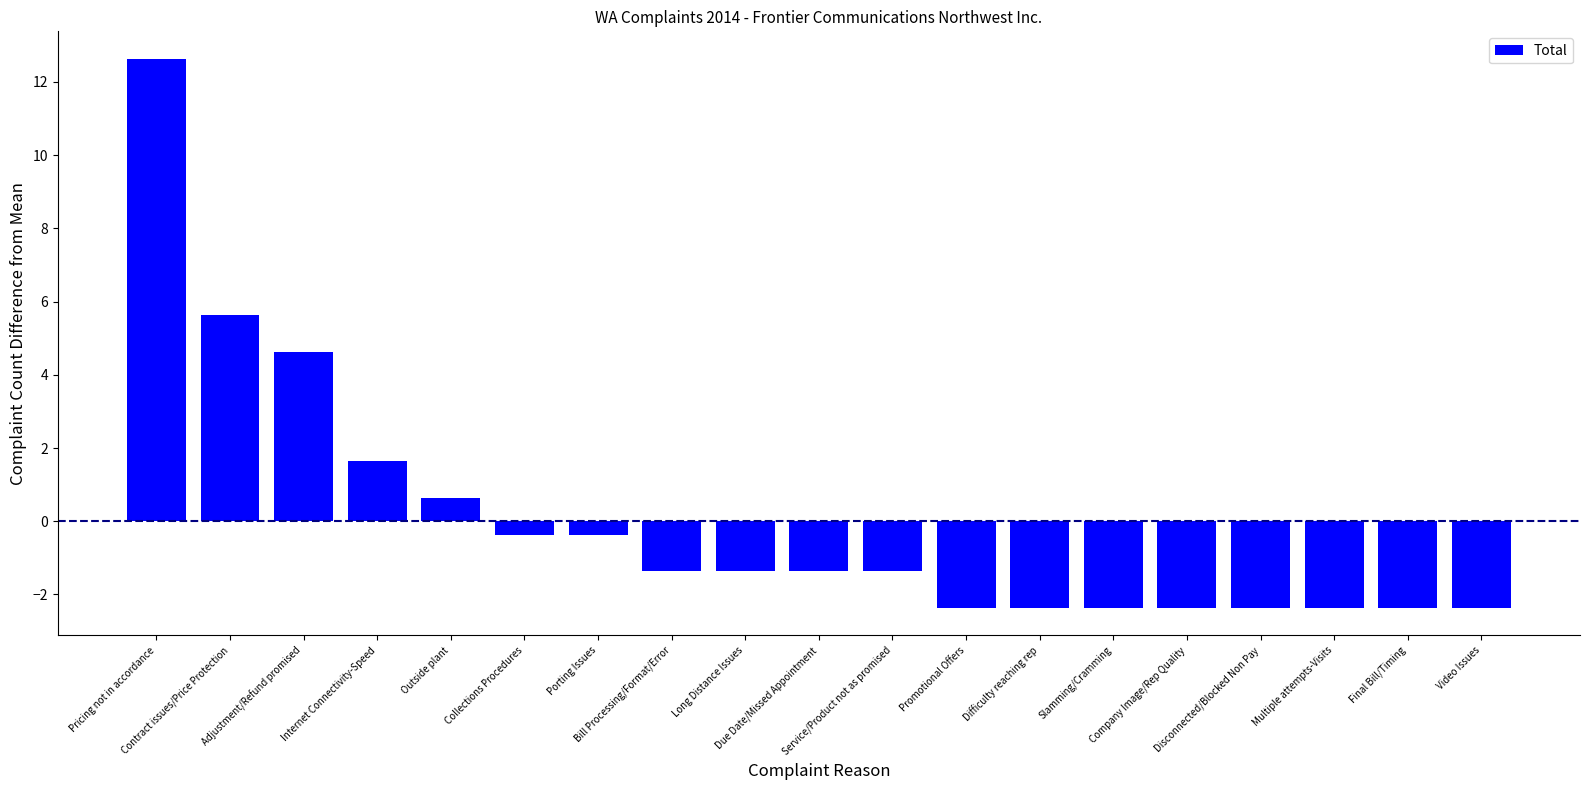

Which label corresponds to the largest value in the chart?

Pricing not in accordance